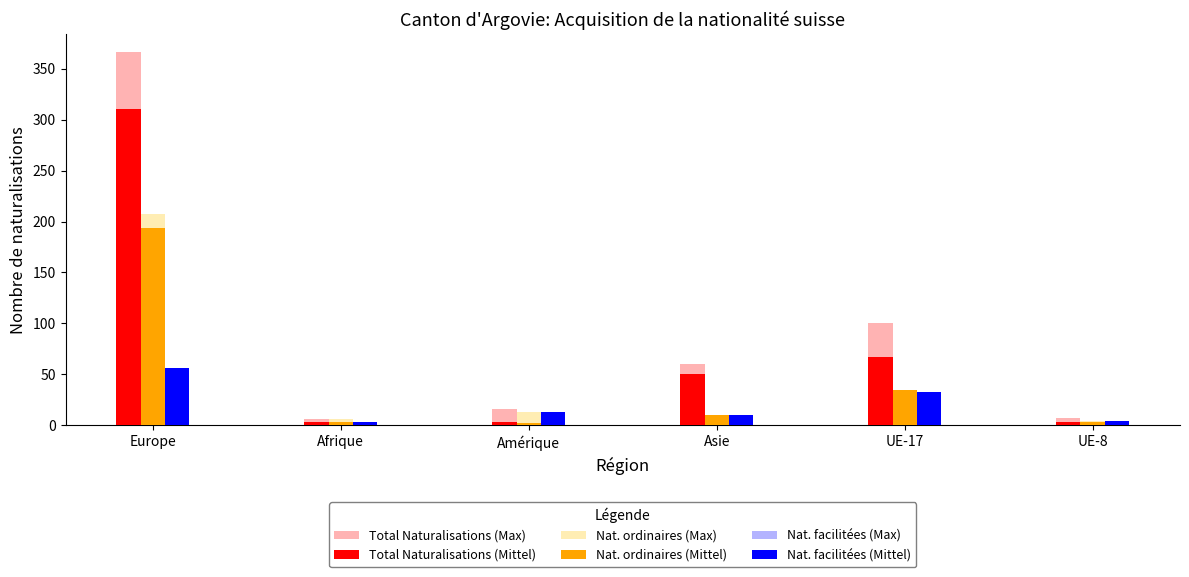

At which label is Nat. ordinaires (Max) closest to 105?

UE-17